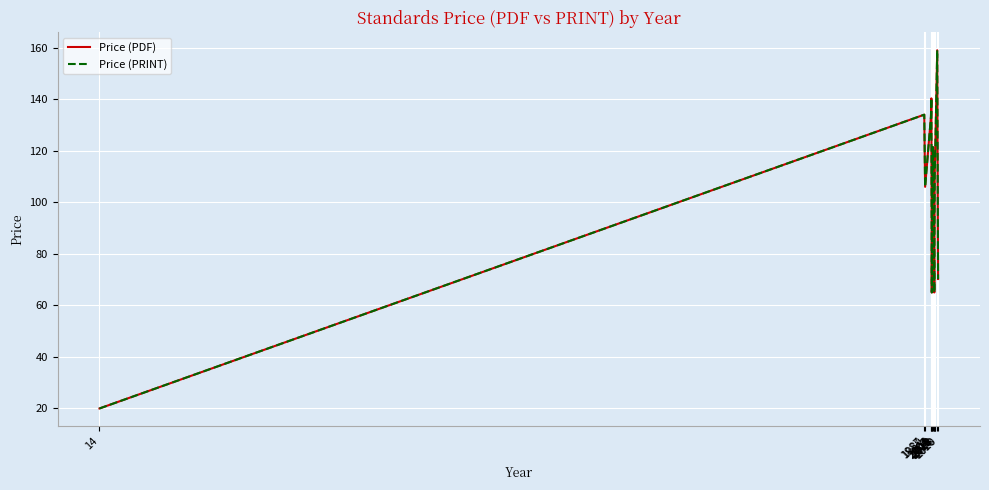

What is the value of the Price (PRINT) point at the 9th from the left?

88.5